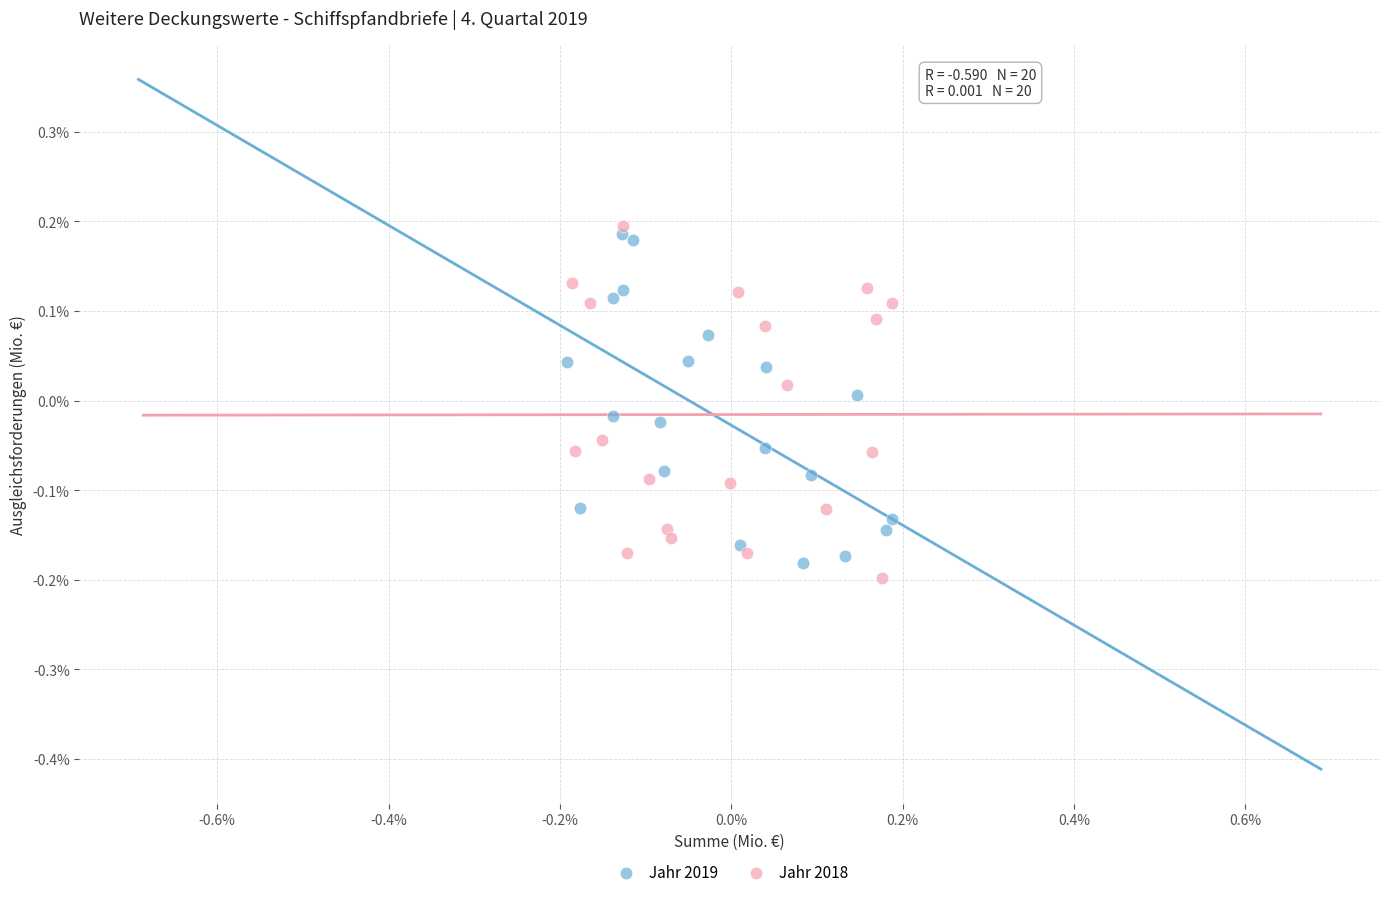

Which series has the widest spread of Y values?

Jahr 2018